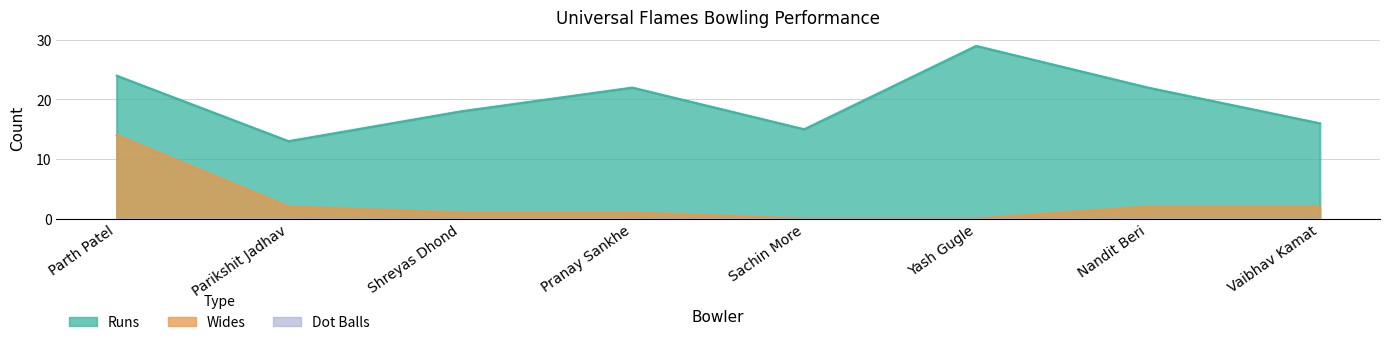

Which series has the largest total across all categories?

Runs